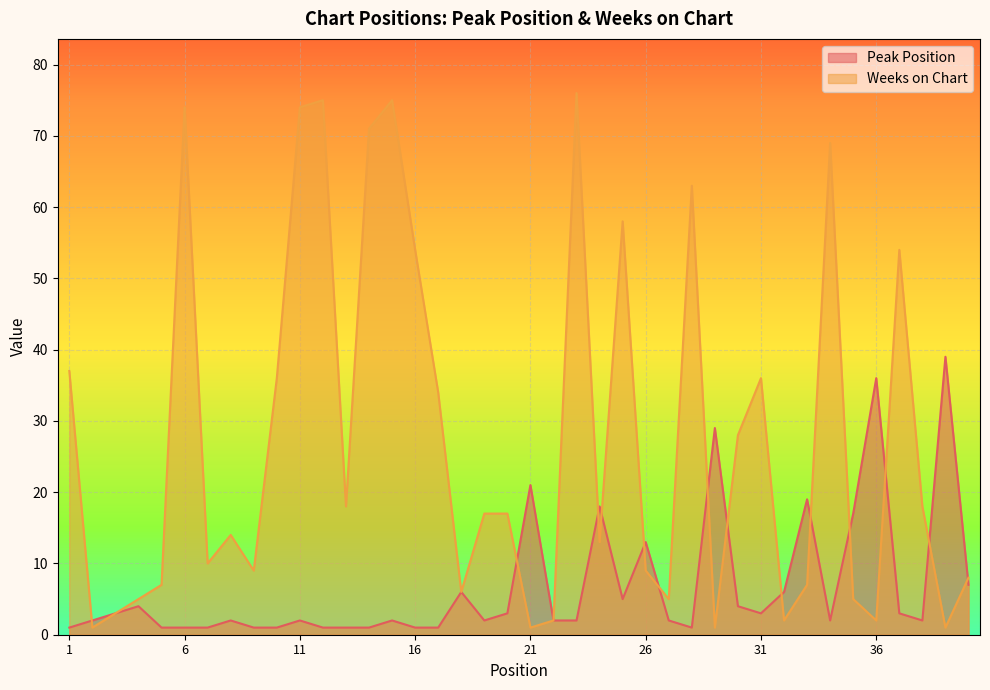

At which category does the chart reach its minimum across all series?

1